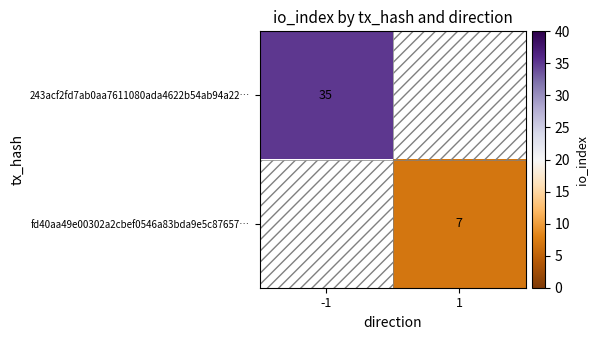

Is the value of fd40aa49e00302a2cbef0546a83bda9e5c87657… at 1 greater than the value of 243acf2fd7ab0aa7611080ada4622b54ab94a22… at -1?

No